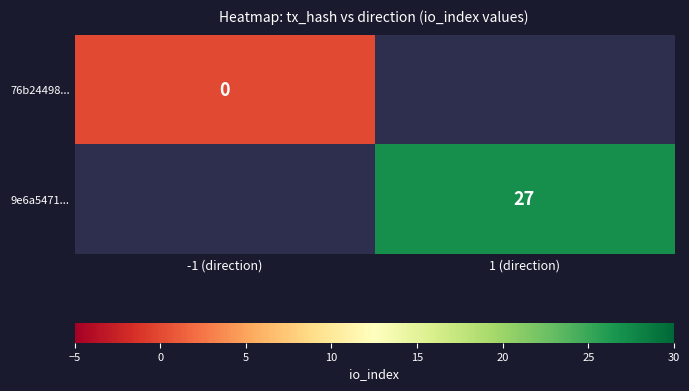

Is the value of 76b24498... at -1 (direction) greater than the value of 9e6a5471... at 1 (direction)?

No